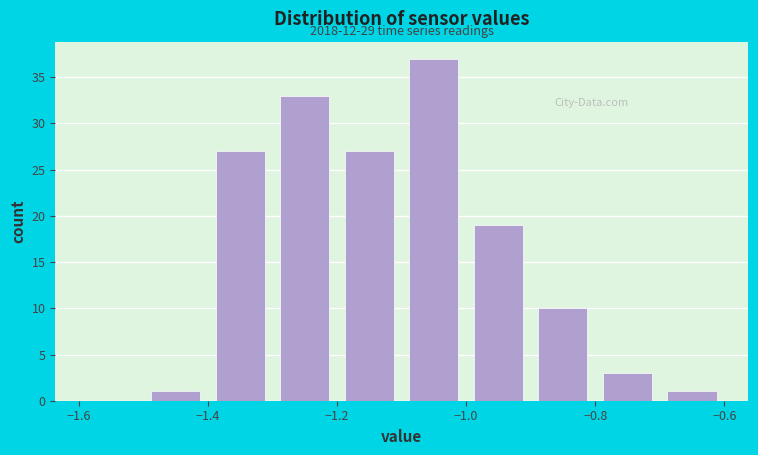

Which range on the x-axis has the tallest bar?

-1.1 to -1.0